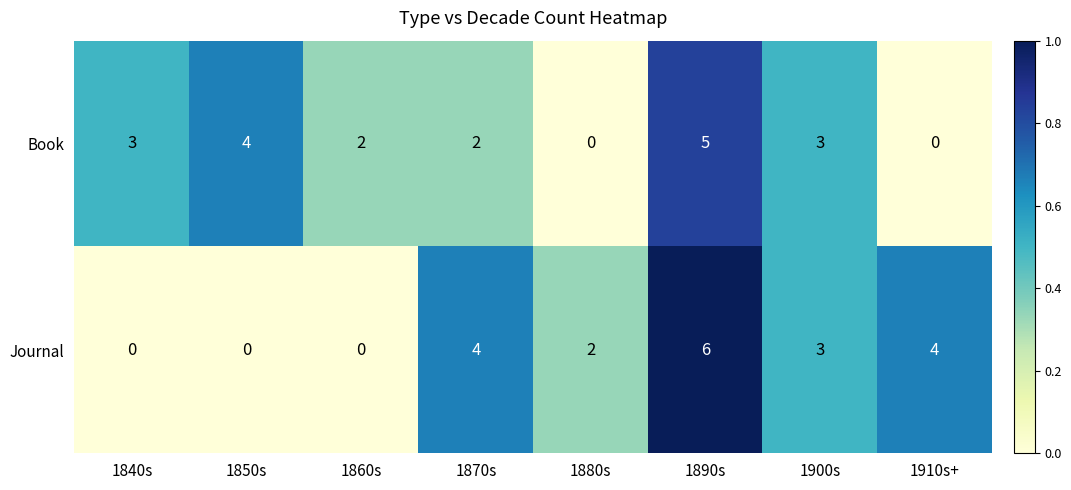

At which category is the sum across all series the highest?

1890s